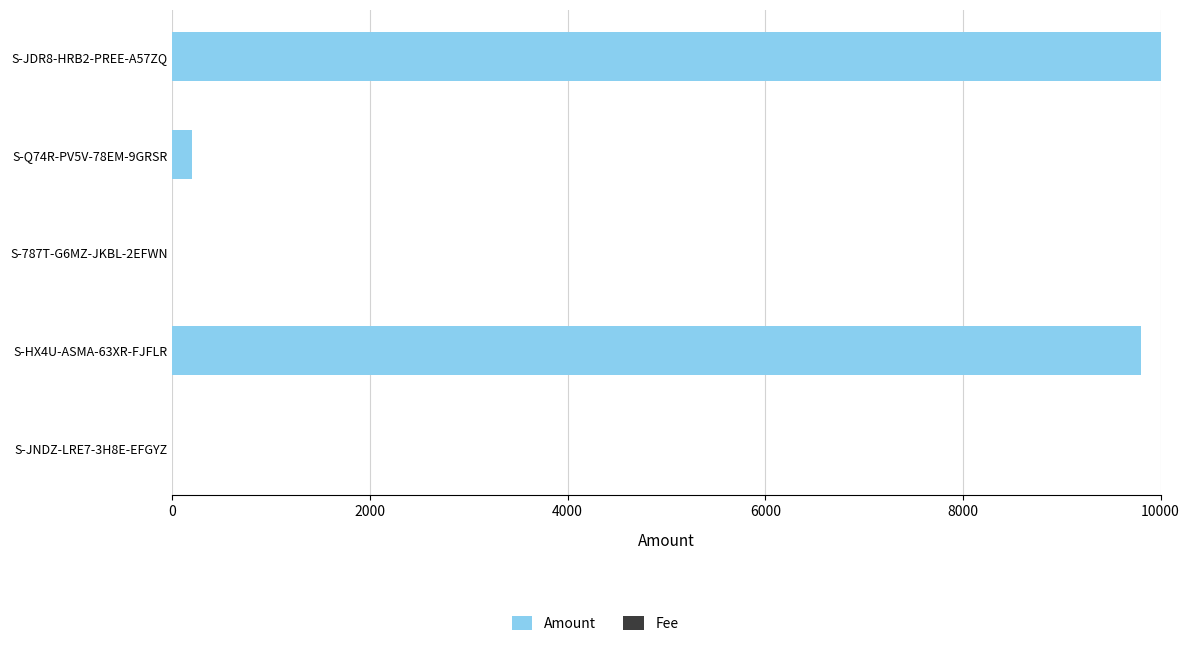

At which label does Amount reach its peak?

S-JDR8-HRB2-PREE-A57ZQ